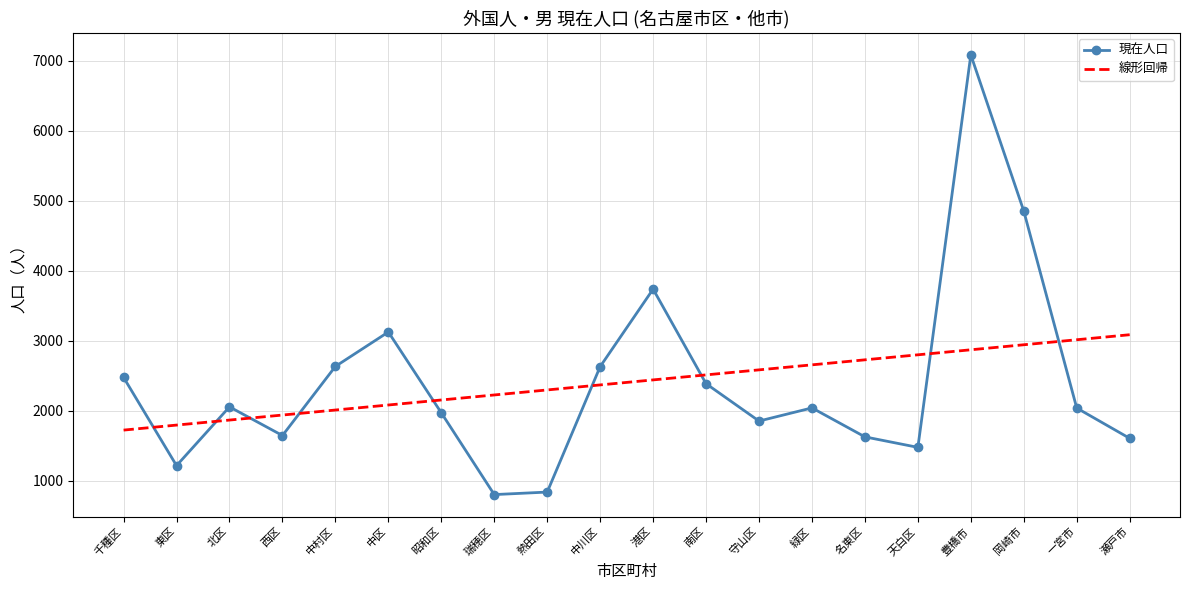

Rank the series at 守山区 from lowest to highest value.

現在人口, 線形回帰